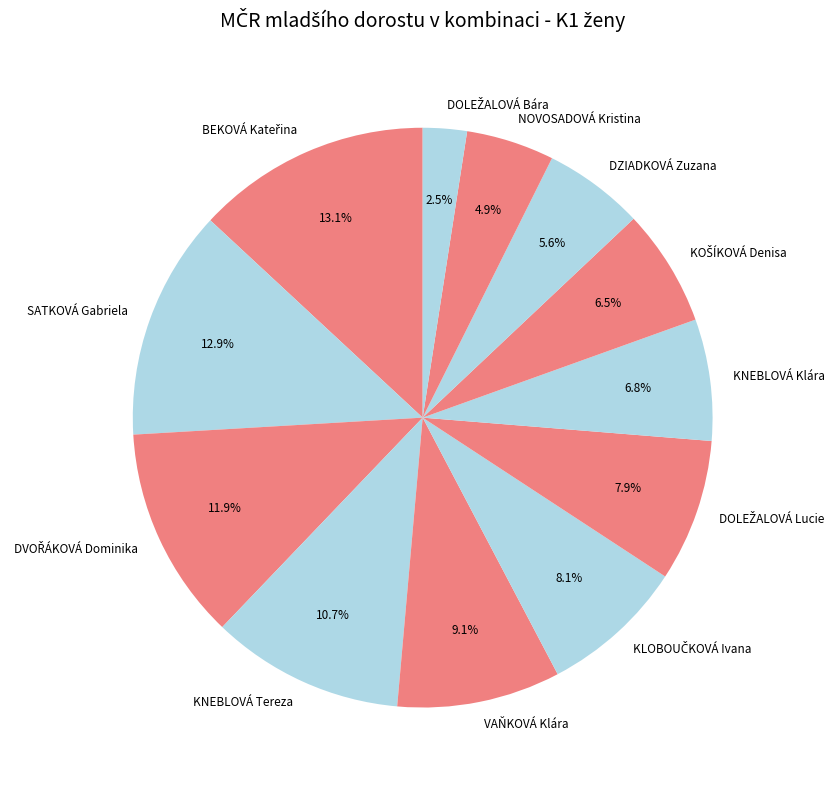

The KNEBLOVÁ Klára slice represents 7% of the pie. True or false?

True